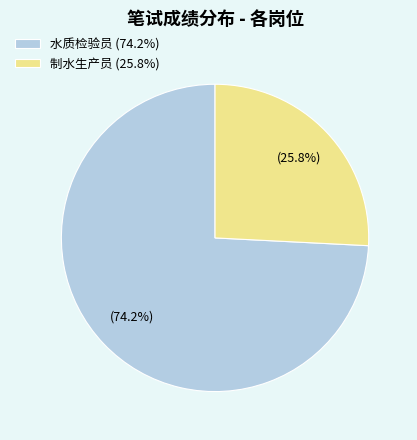

Rank the categories by value from lowest to highest.

制水生产员 (25.8%), 水质检验员 (74.2%)